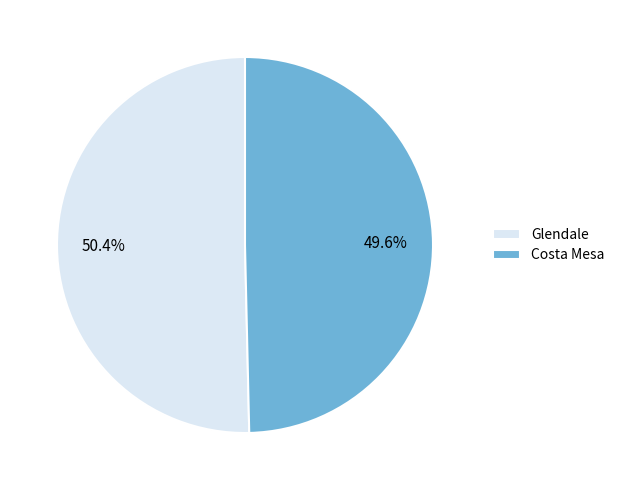

The Glendale slice represents 62% of the pie. True or false?

False